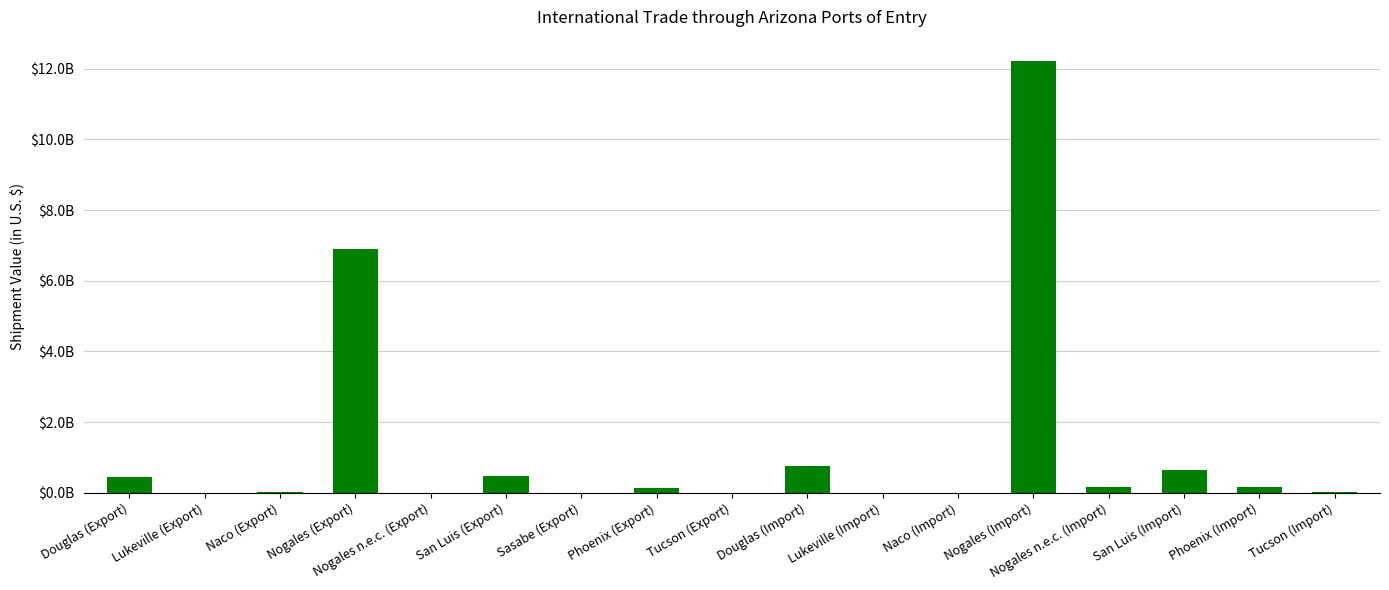

Are the bars horizontal?

No